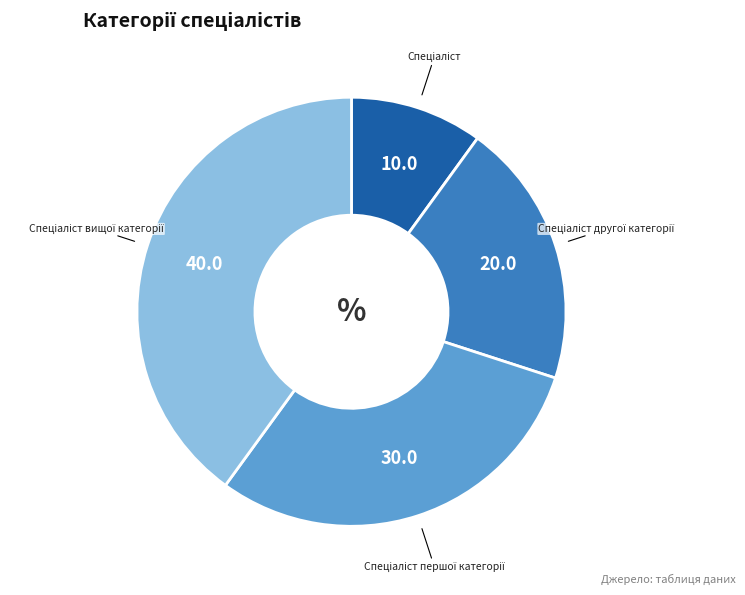

Is there a majority slice in this chart?

No